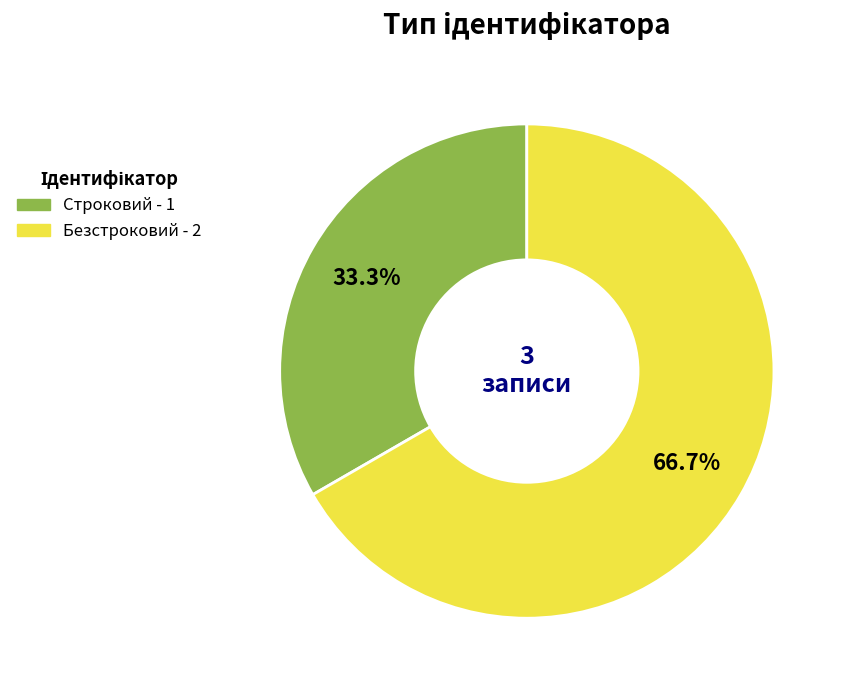

Is it true that Строковий is 33% of the pie?

True